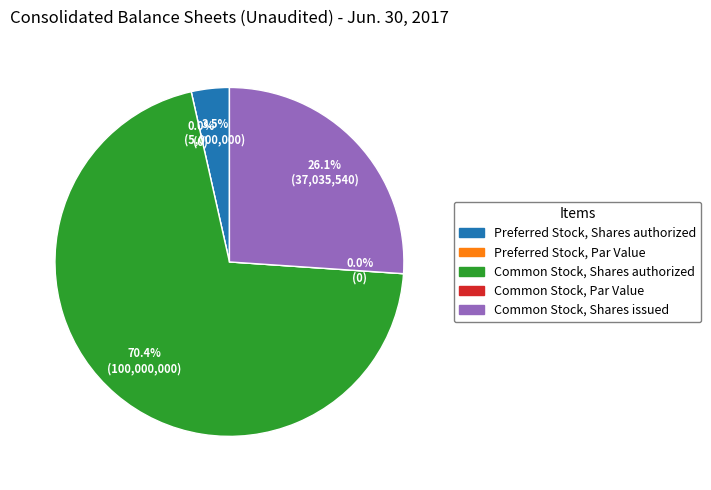

How many slices are in this pie chart?

5